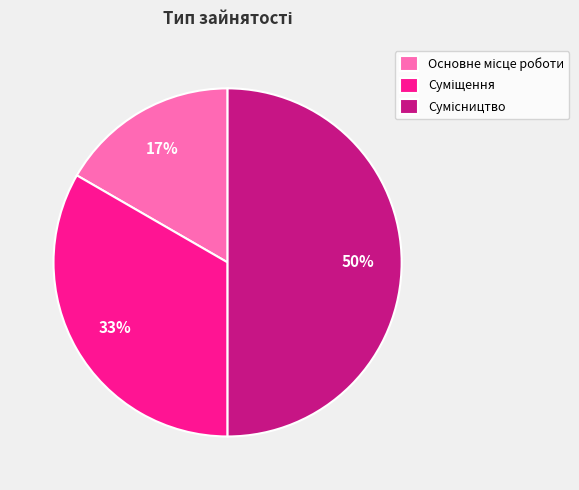

To the nearest percent, what is the difference between the largest and smallest slice percentages?

33%